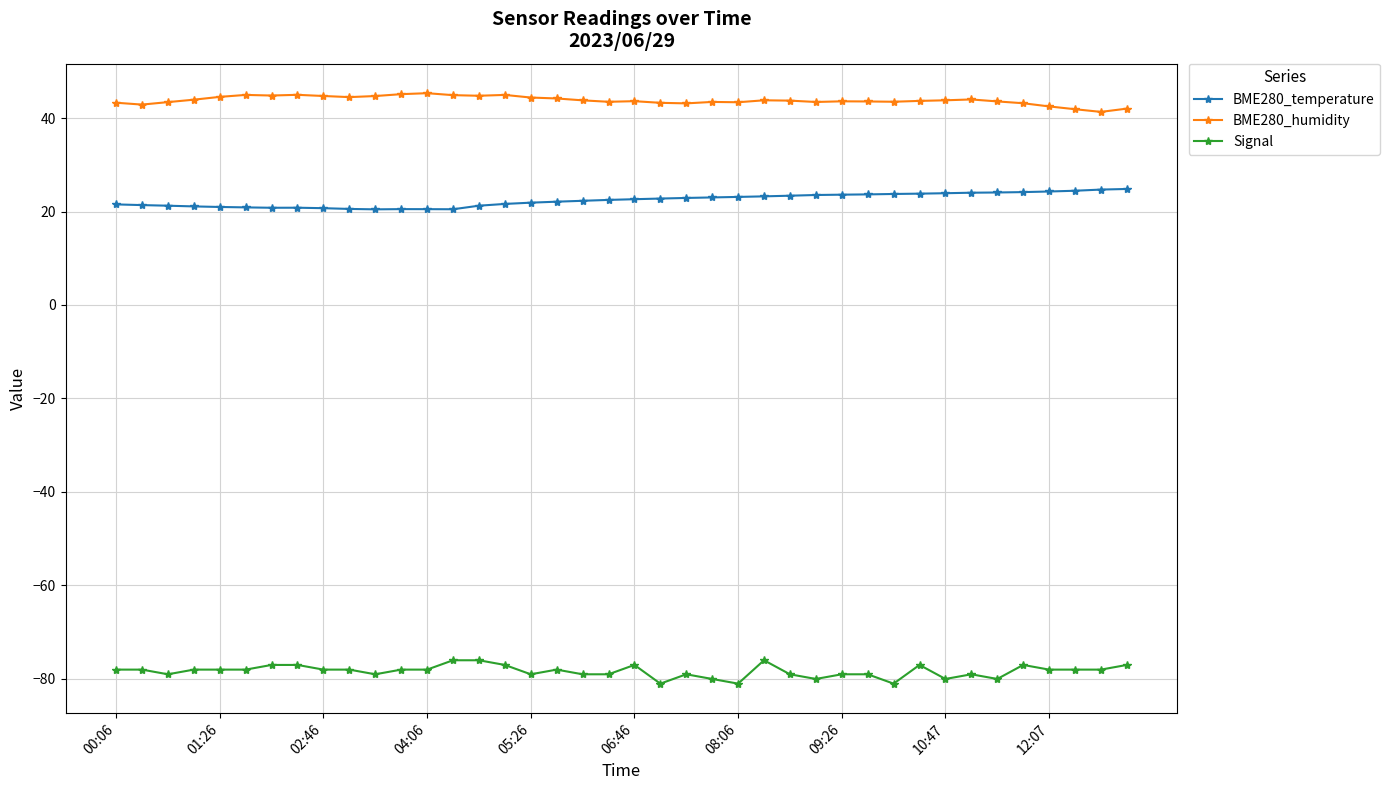

Which series has the largest total across all categories?

BME280_humidity